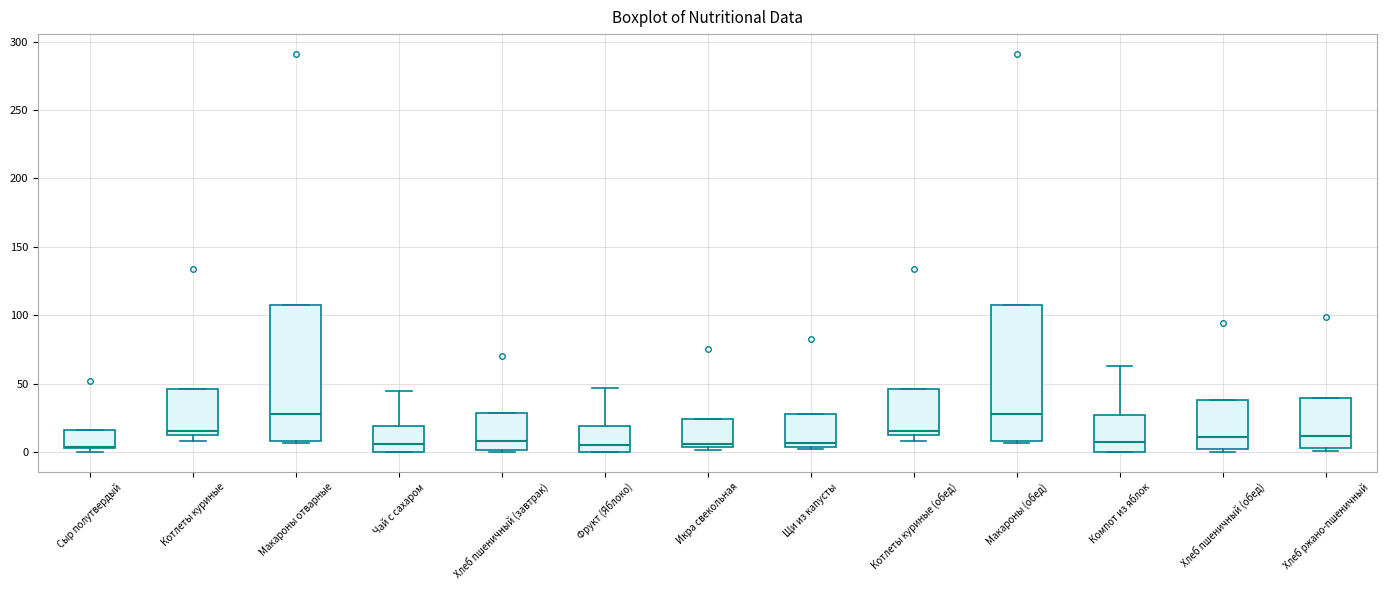

Reading left to right, transcribe this box plot: for each box, give where its median line is, the range the box spans, and where its two whiskers end, as read against the y-axis. The values are not printed on the chart, so give them approximately, as read against the axis.

Сыр полутвердый: median 5 (drawn on the box's lower edge), box 5 to 15, whiskers 0 to 15
Котлеты куриные: median 15 (just above the box's lower edge), box 15 to 45, whiskers 10 to 45
Макароны отварные: median 30, box 10 to 105, whiskers 5 to 105
Чай с сахаром: median 5, box 0 to 20, whiskers 0 to 45
Хлеб пшеничный (завтрак): median 10, box 0 to 30, whiskers 0 (just below the box's lower edge) to 30
Фрукт (Яблоко): median 5, box 0 to 20, whiskers 0 to 45
Икра свекольная: median 5 (just above the box's lower edge), box 5 to 25, whiskers 0 to 25
Щи из капусты: median 5 (just above the box's lower edge), box 5 to 30, whiskers 0 to 30
Котлеты куриные (обед): median 15 (just above the box's lower edge), box 15 to 45, whiskers 10 to 45
Макароны (обед): median 30, box 10 to 105, whiskers 5 to 105
Компот из яблок: median 10, box 0 to 25, whiskers 0 to 65
Хлеб пшеничный (обед): median 10, box 0 to 40, whiskers 0 (just below the box's lower edge) to 40
Хлеб ржано-пшеничный: median 10, box 5 to 40, whiskers 0 to 40